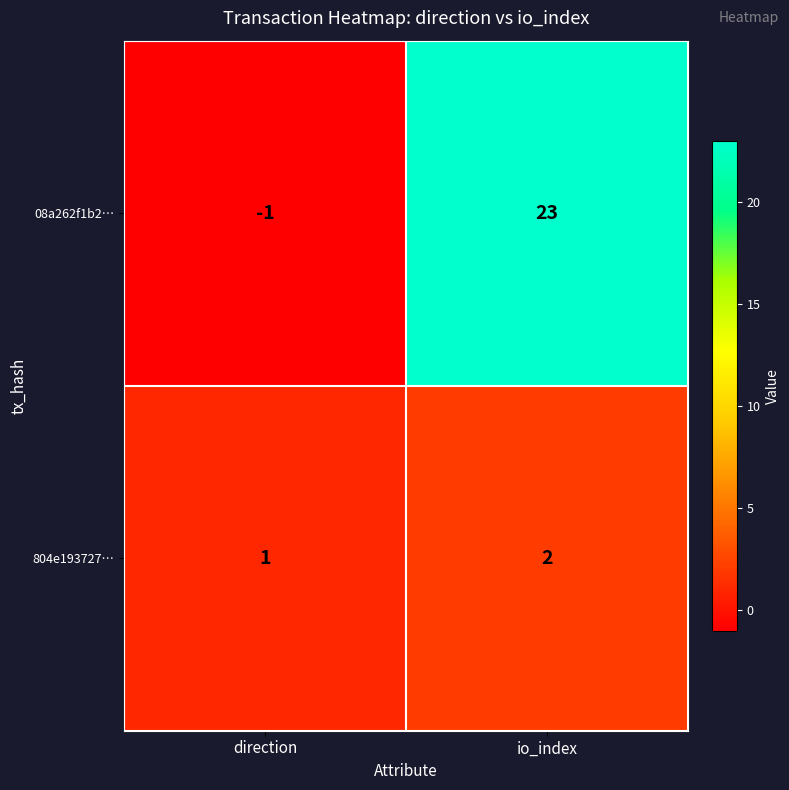

What is the sum of the 08a262f1b2… values at io_index and direction?

22